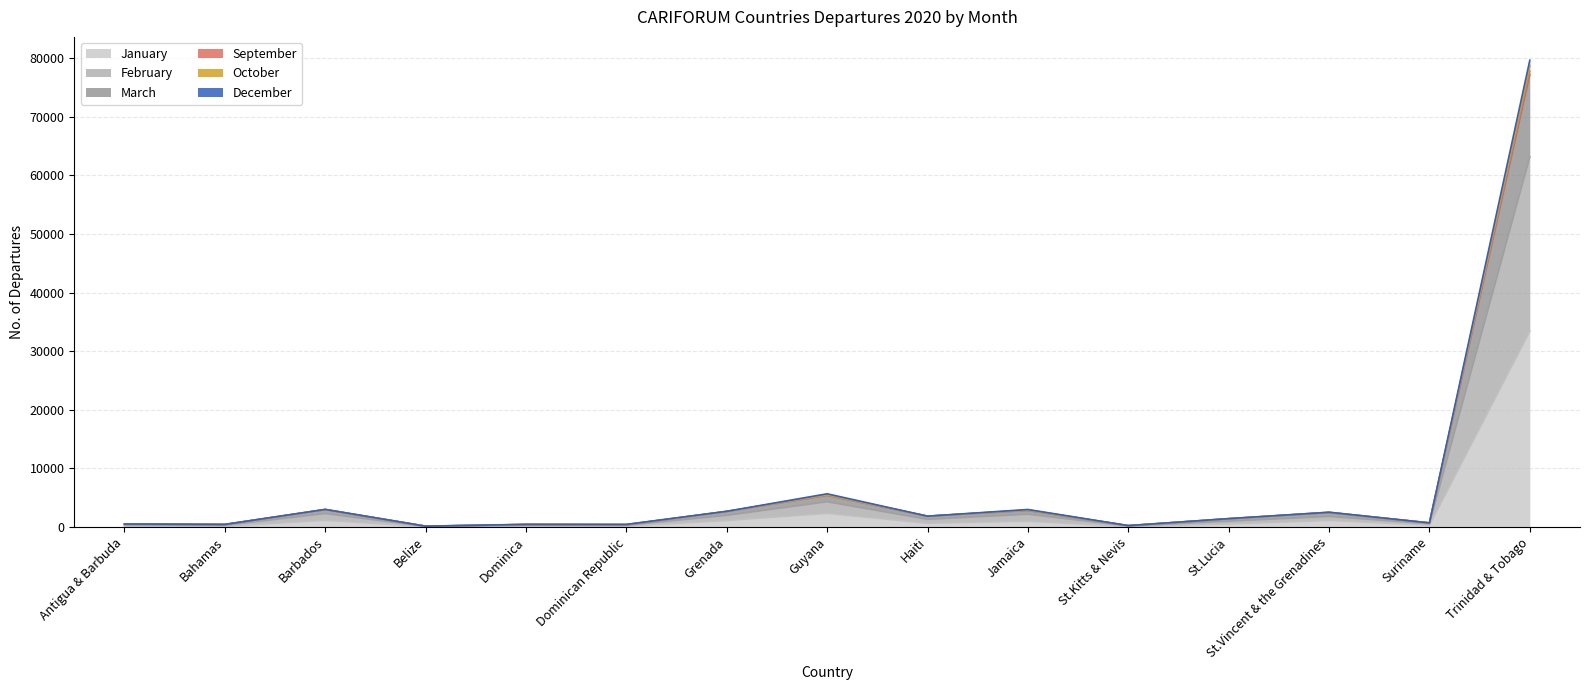

What are all the series names shown in the legend?

January, February, March, September, October, December